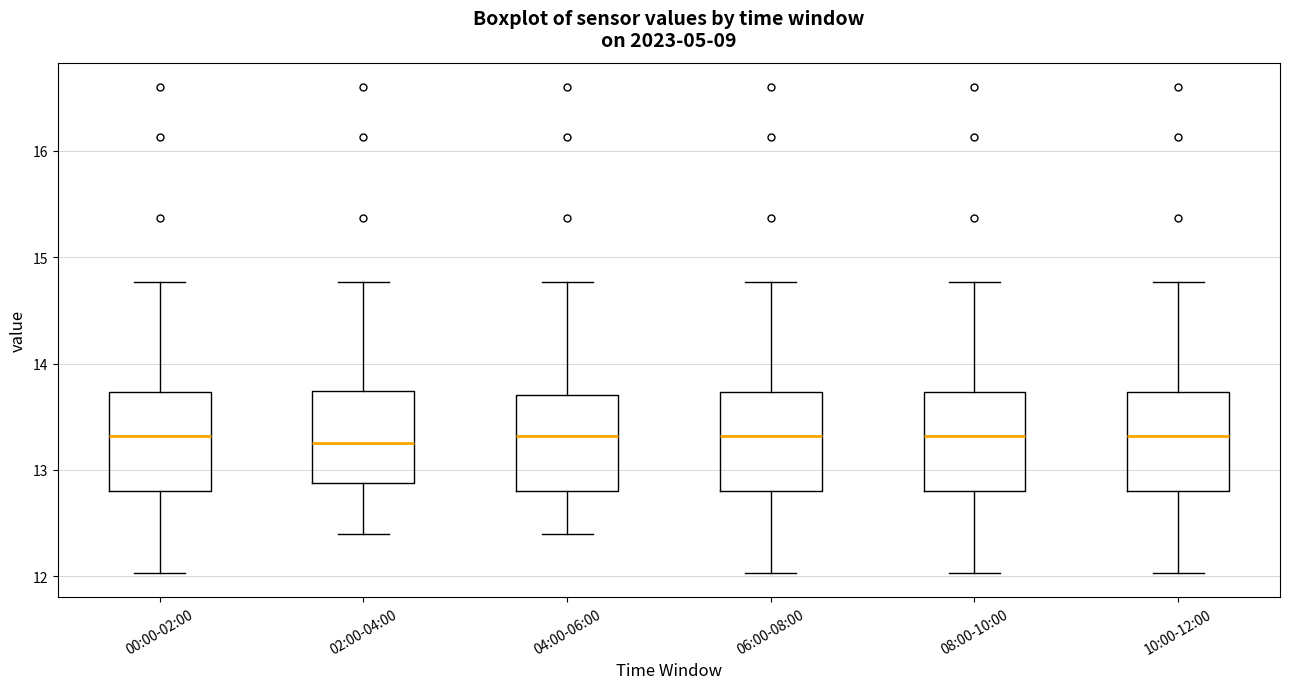

Reading left to right, transcribe this box plot: for each box, give where its median line is, the range the box spans, and where its two whiskers end, as read against the y-axis. The values are not printed on the chart, so give them approximately, as read against the axis.

00:00-02:00: median 13.3, box 12.8 to 13.7, whiskers 12.0 to 14.8
02:00-04:00: median 13.3, box 12.9 to 13.7, whiskers 12.4 to 14.8
04:00-06:00: median 13.3, box 12.8 to 13.7, whiskers 12.4 to 14.8
06:00-08:00: median 13.3, box 12.8 to 13.7, whiskers 12.0 to 14.8
08:00-10:00: median 13.3, box 12.8 to 13.7, whiskers 12.0 to 14.8
10:00-12:00: median 13.3, box 12.8 to 13.7, whiskers 12.0 to 14.8